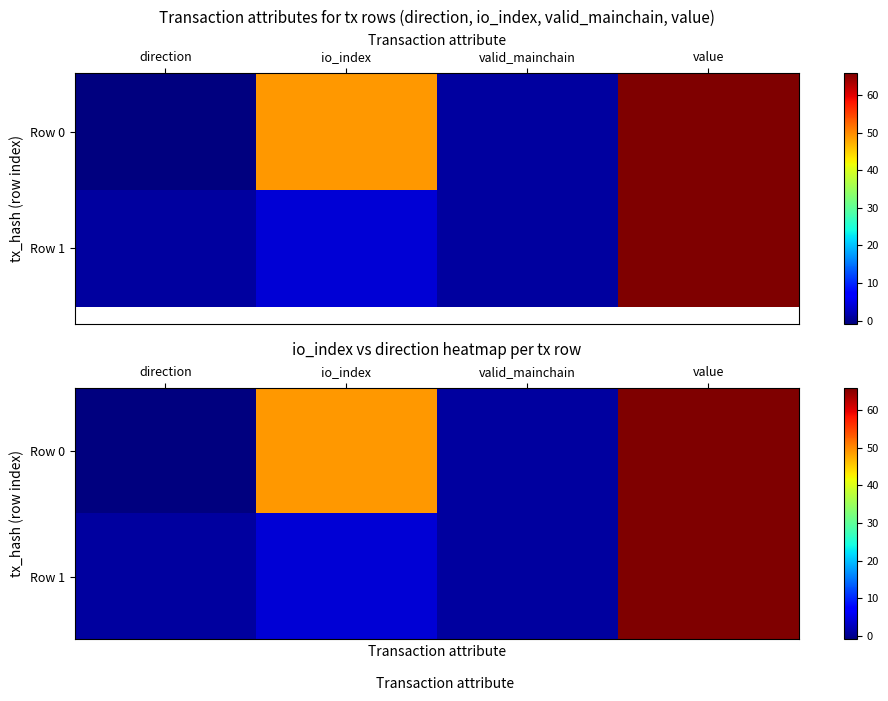

Rank the categories by Row 0 value from lowest to highest.

direction, valid_mainchain, io_index, value